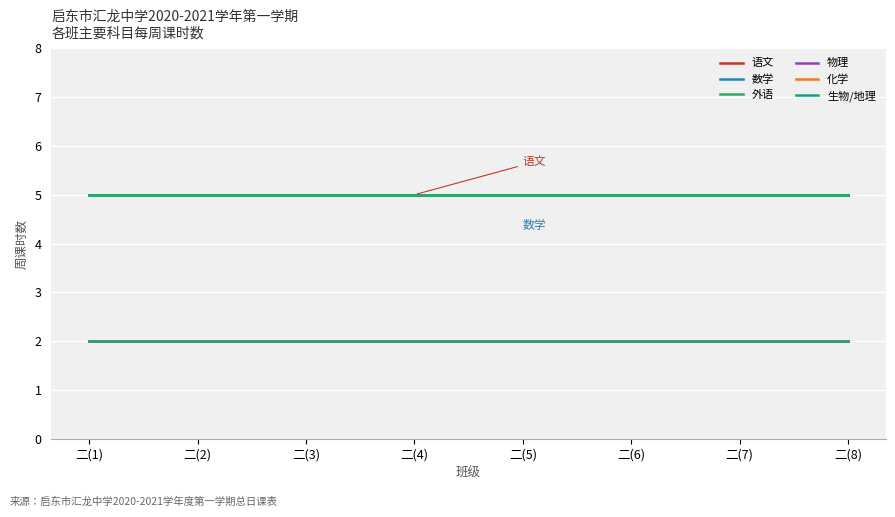

What is the minimum value shown in the chart?

2